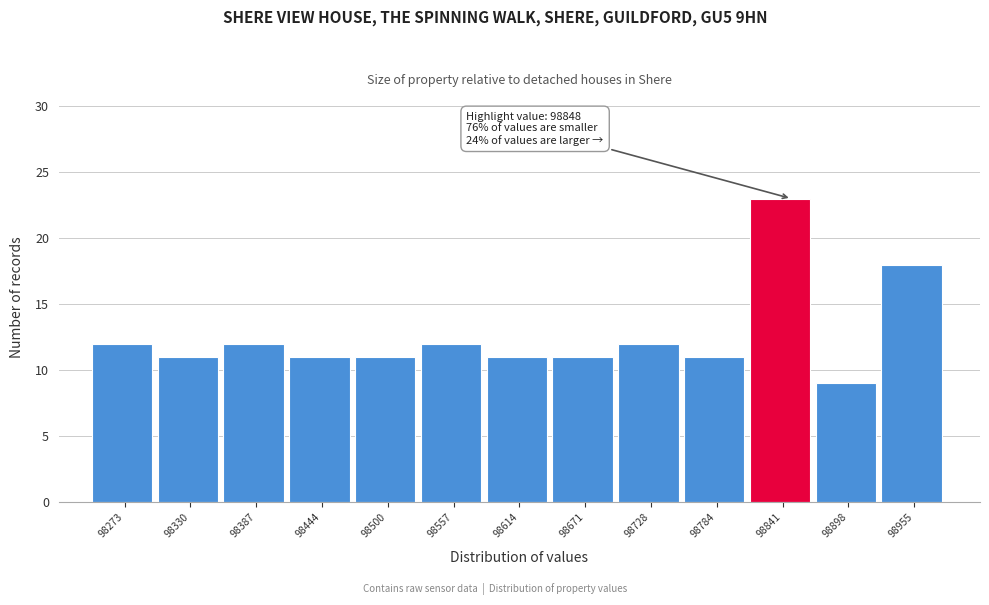

Which range on the x-axis has the tallest bar?

98810 to 98870